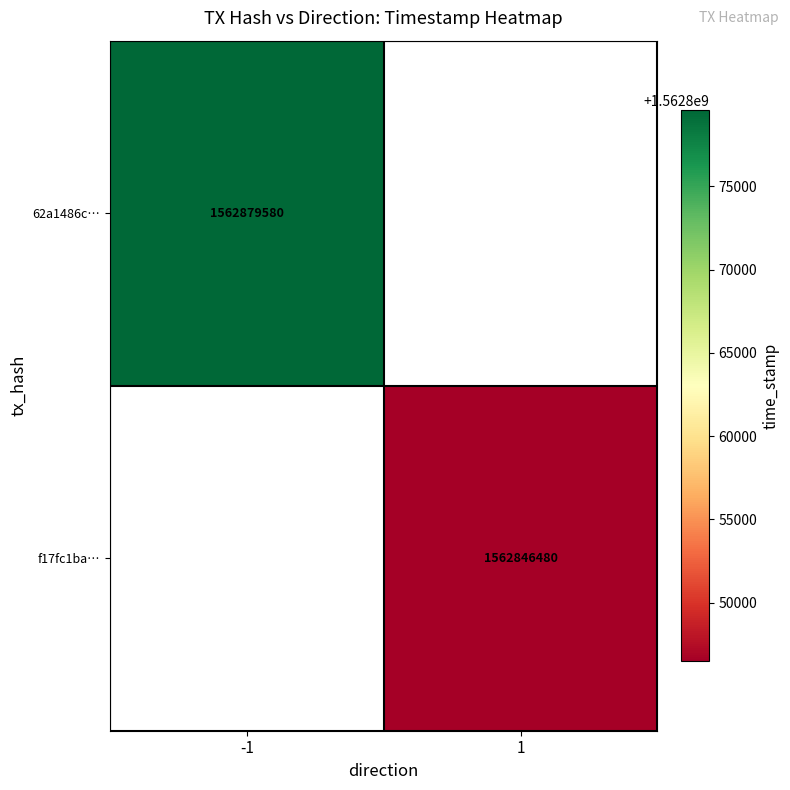

The f17fc1ba… series shows 786355329 at 1. True or false?

False